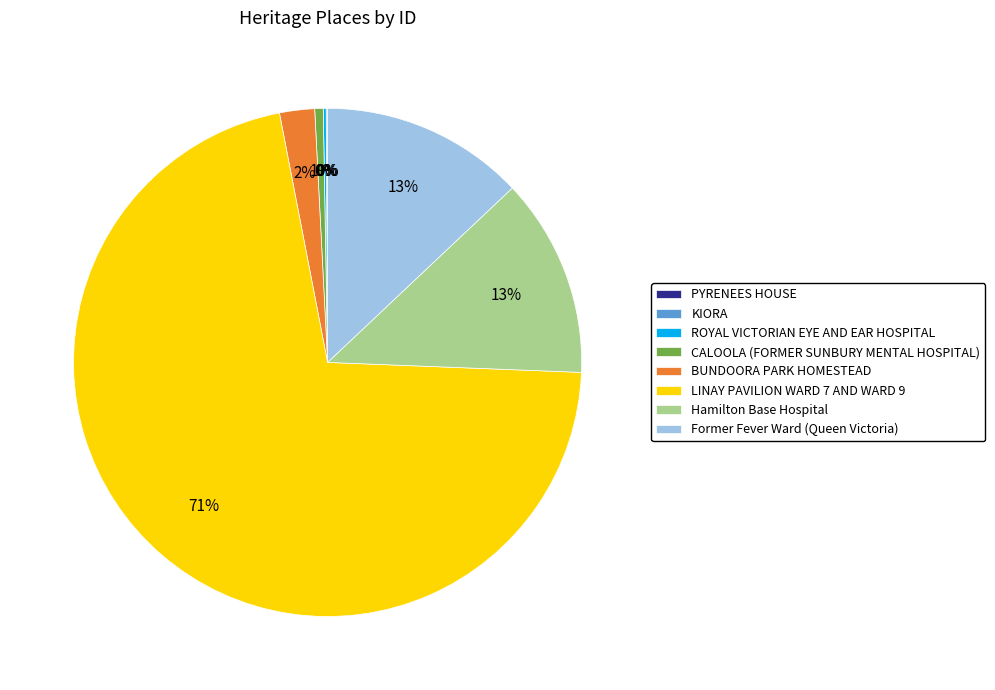

The Former Fever Ward (Queen Victoria) slice represents 7% of the pie. True or false?

False